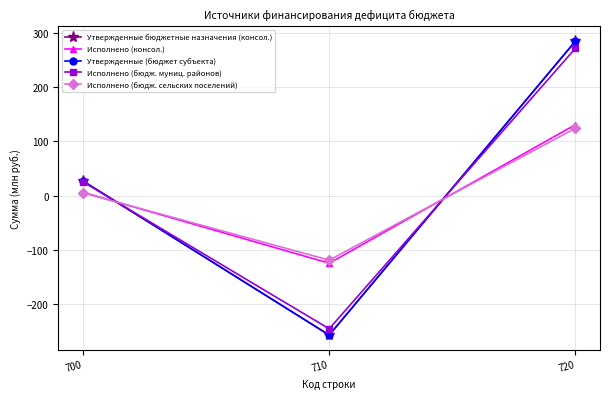

At which category is the sum across all series the highest?

720